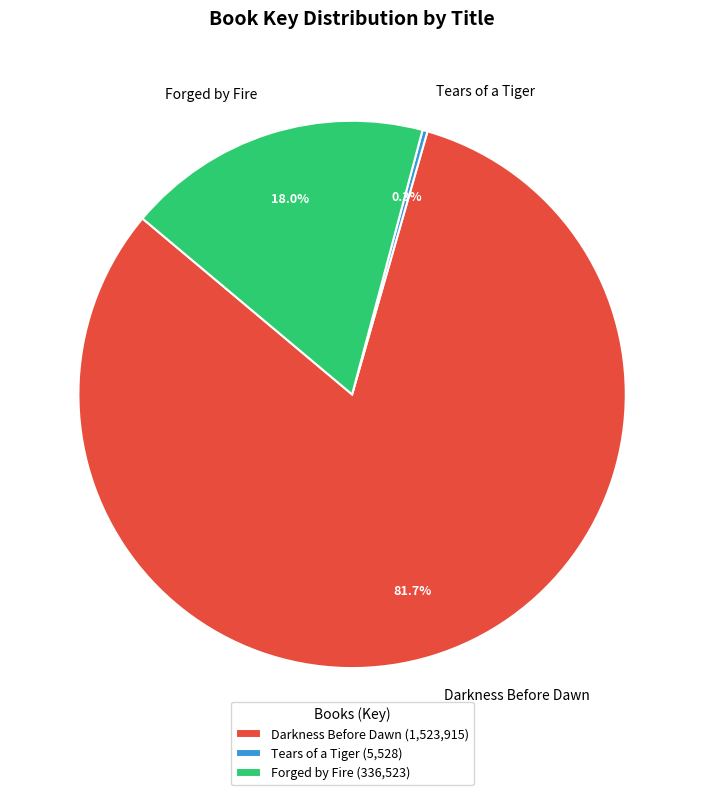

Between Tears of a Tiger (5,528) and Darkness Before Dawn (1,523,915), which is larger?

Darkness Before Dawn (1,523,915)